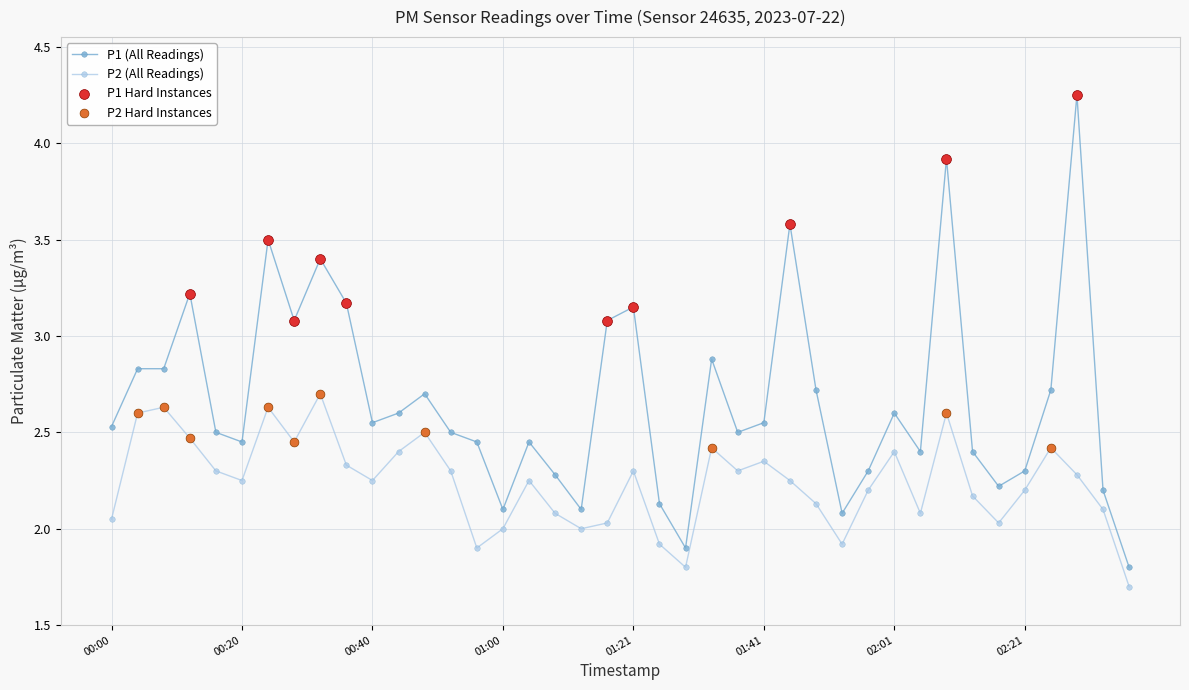

Which series has the largest range (max minus min)?

P1 (All Readings)